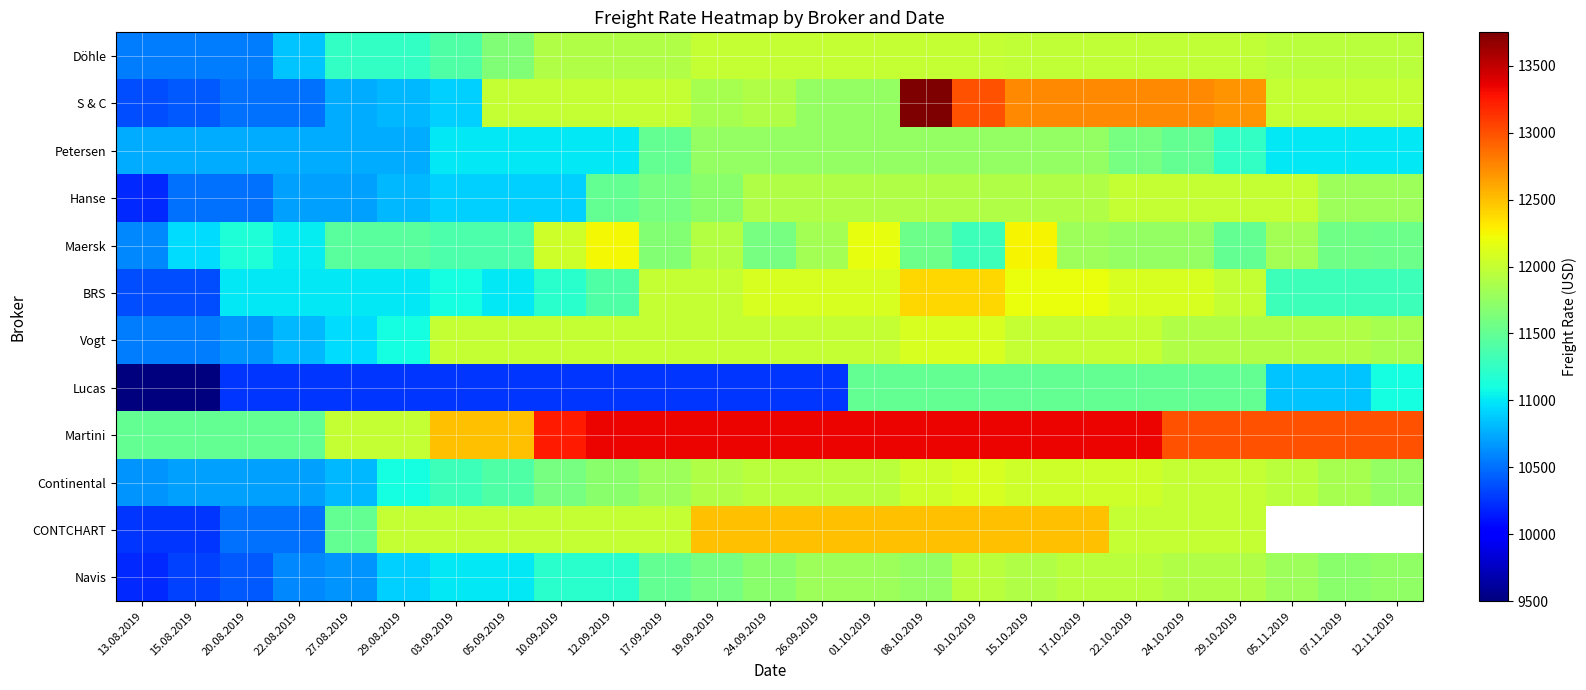

At which label does Hanse reach its peak?

22.10.2019